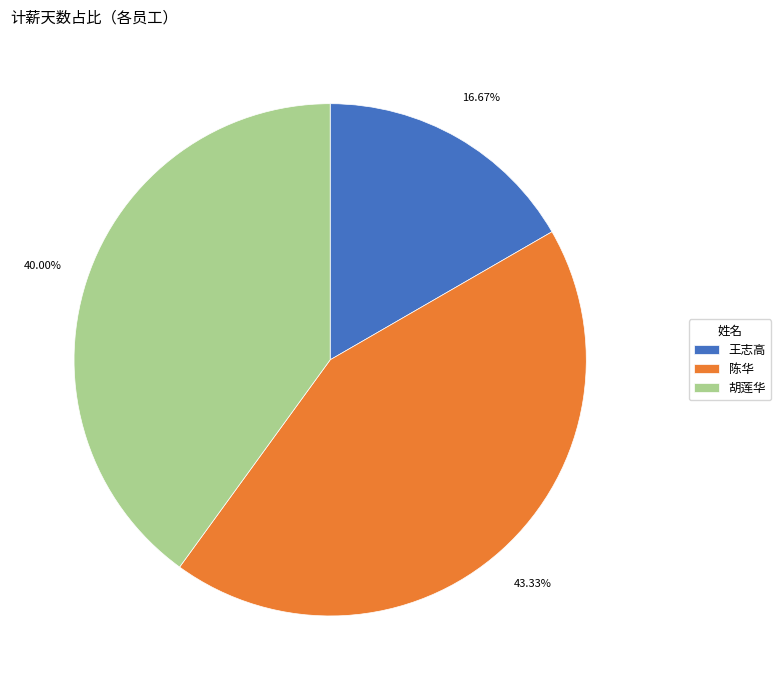

What percentage do 陈华 and 胡莲华 together represent?

83.3%